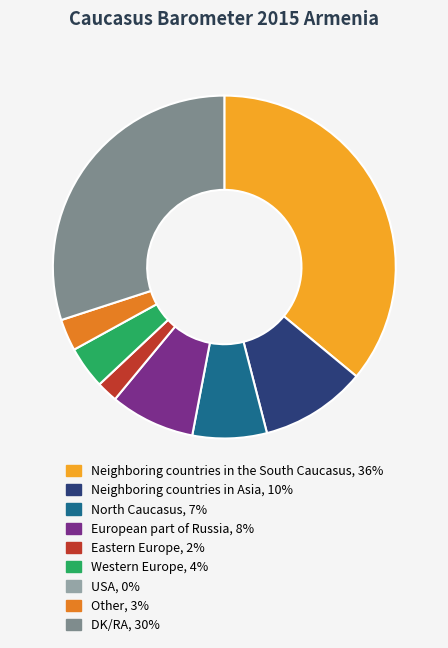

Is there any slice that represents more than half of the pie?

No